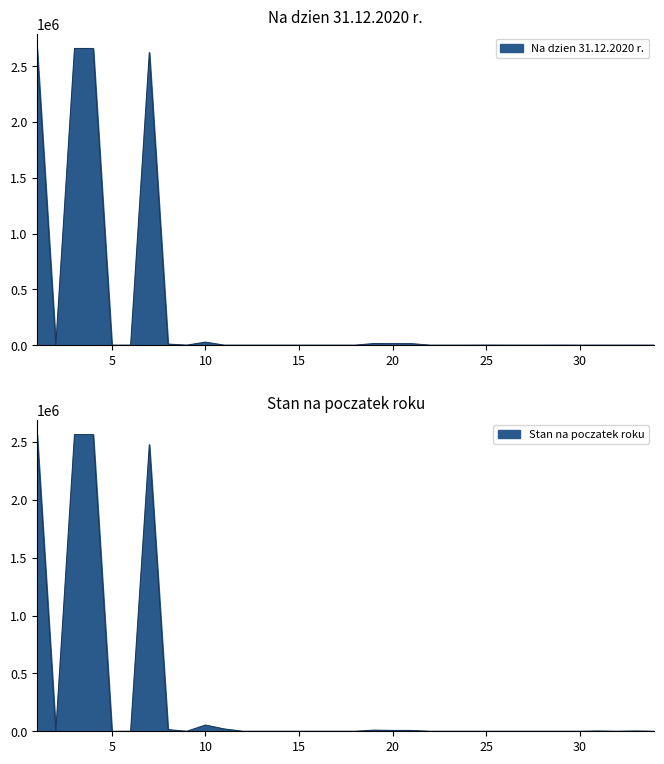

Rank the series by their maximum value, from lowest to highest.

Stan na poczatek roku, Na dzien 31.12.2020 r.